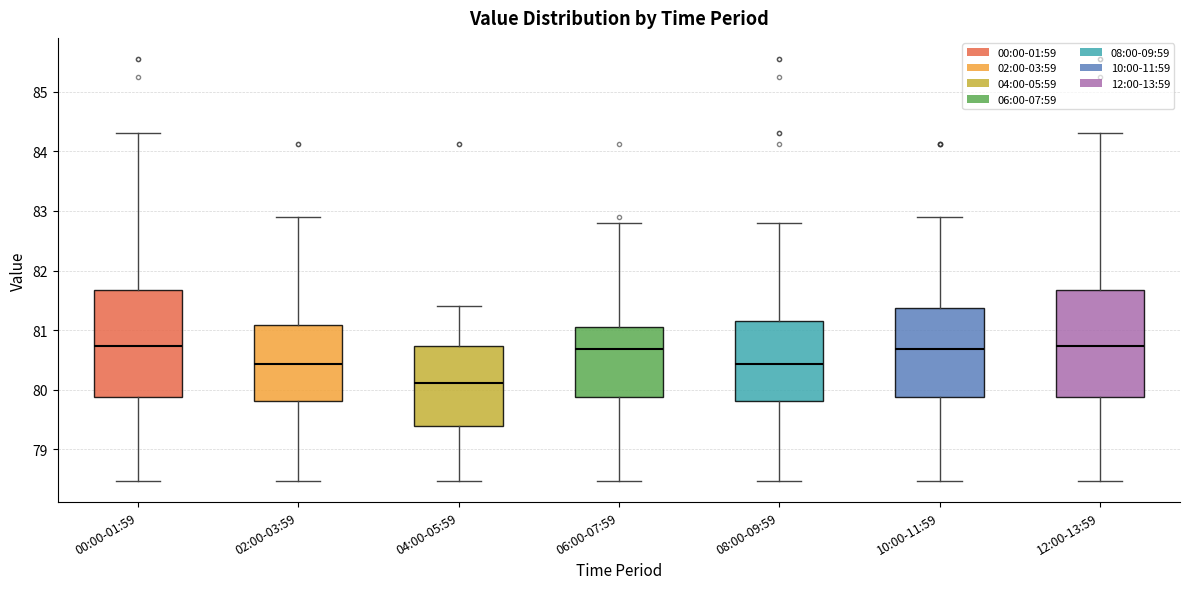

Where is the lower edge of the box for 02:00-03:59 on the y-axis? The values are not printed on the chart, so give them approximately, as read against the axis.

79.8